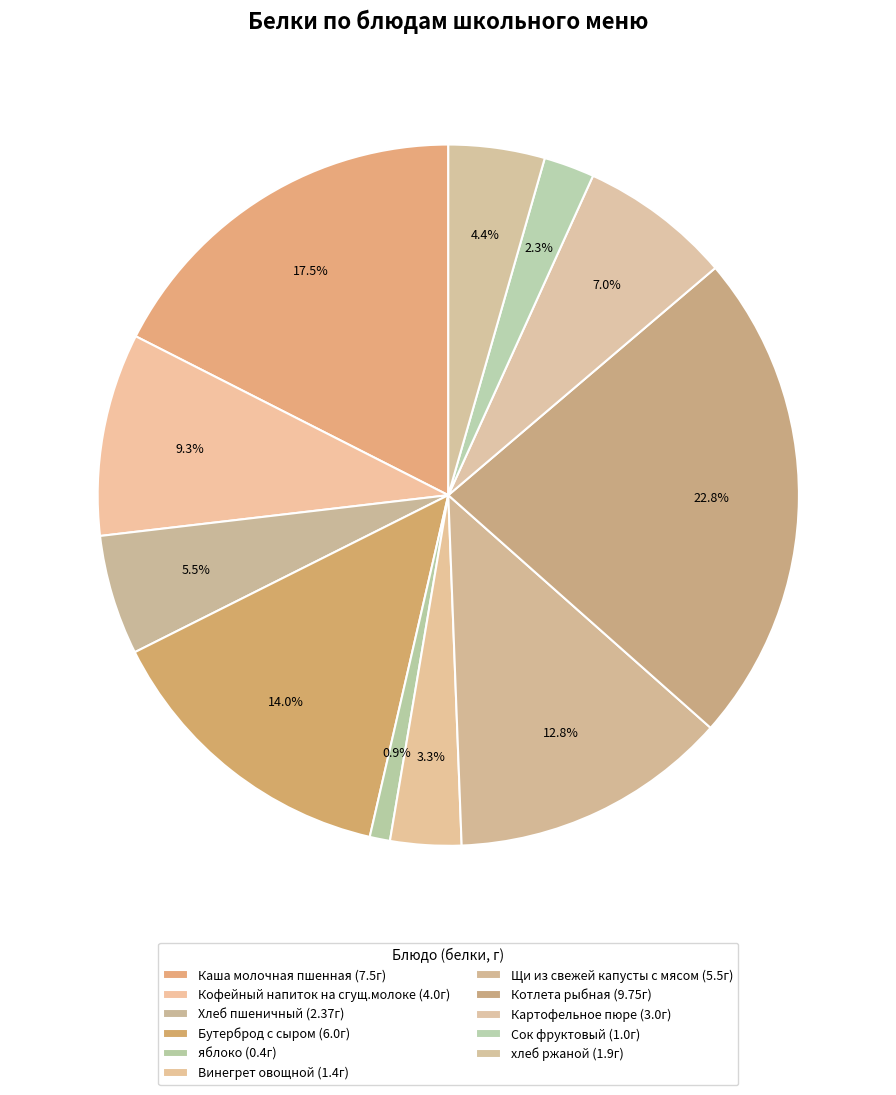

How many segments does this pie chart have?

11